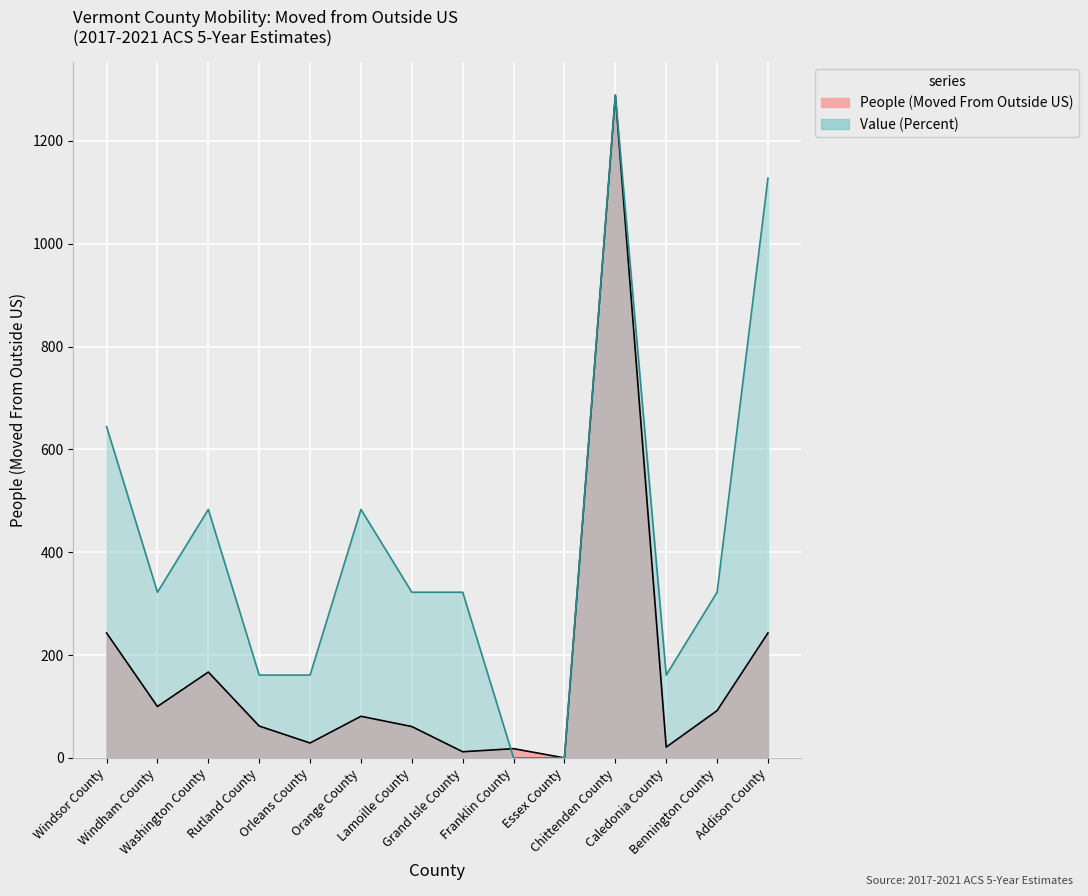

The Value (Percent) series shows 644.5 at Windsor County. True or false?

True